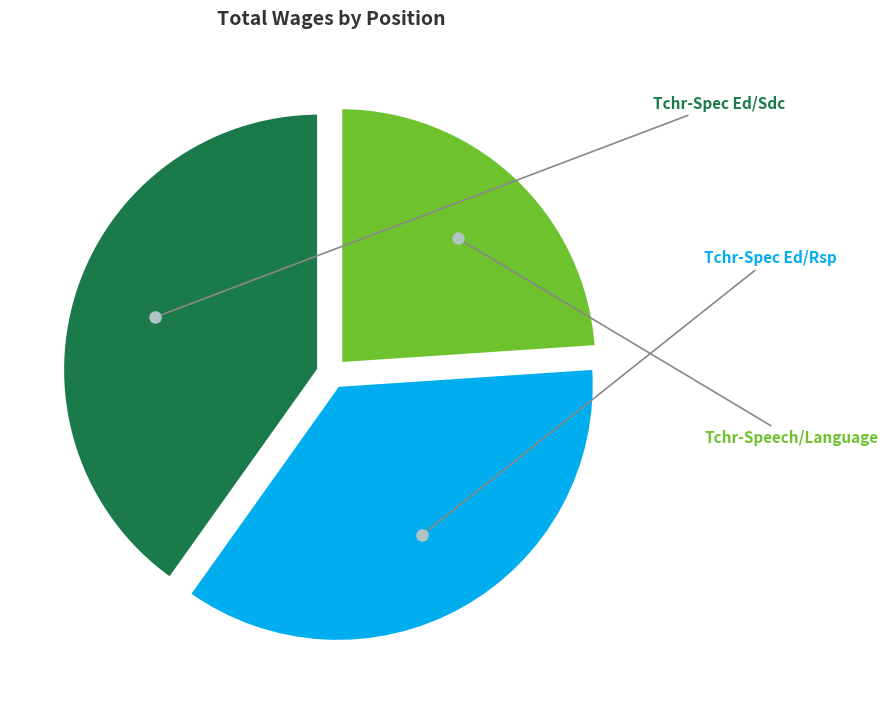

Does Tchr-Spec Ed/Sdc represent more than half of the total?

No